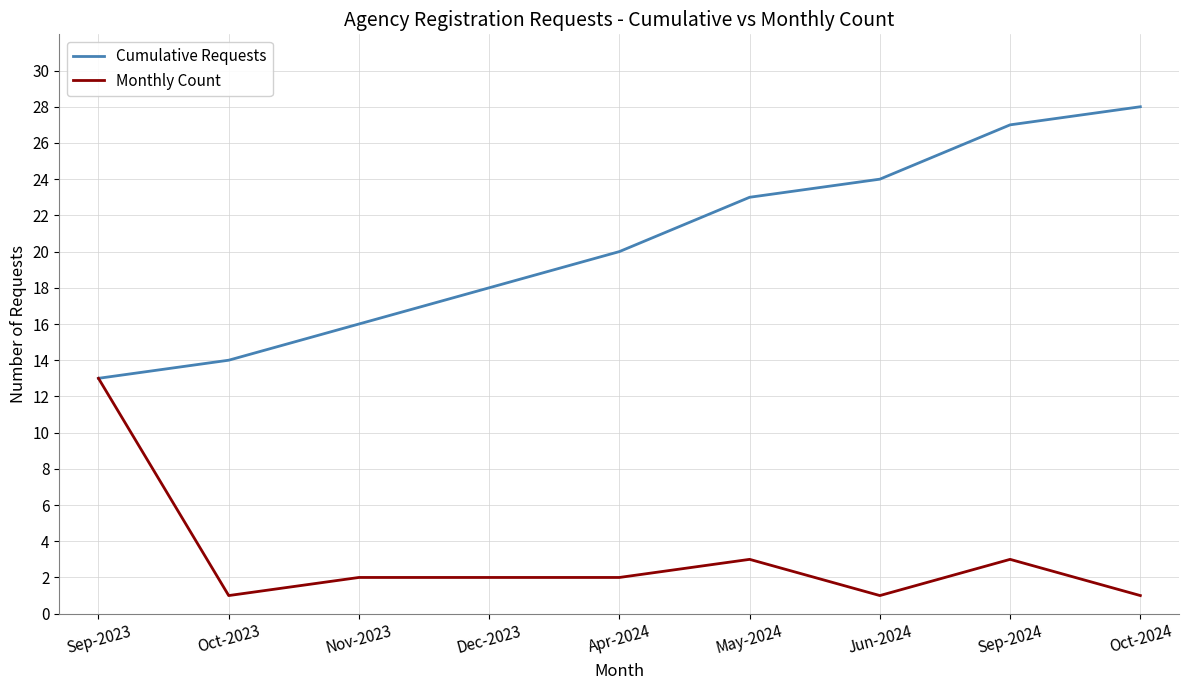

What value does the Cumulative Requests series have at Sep-2024?

27